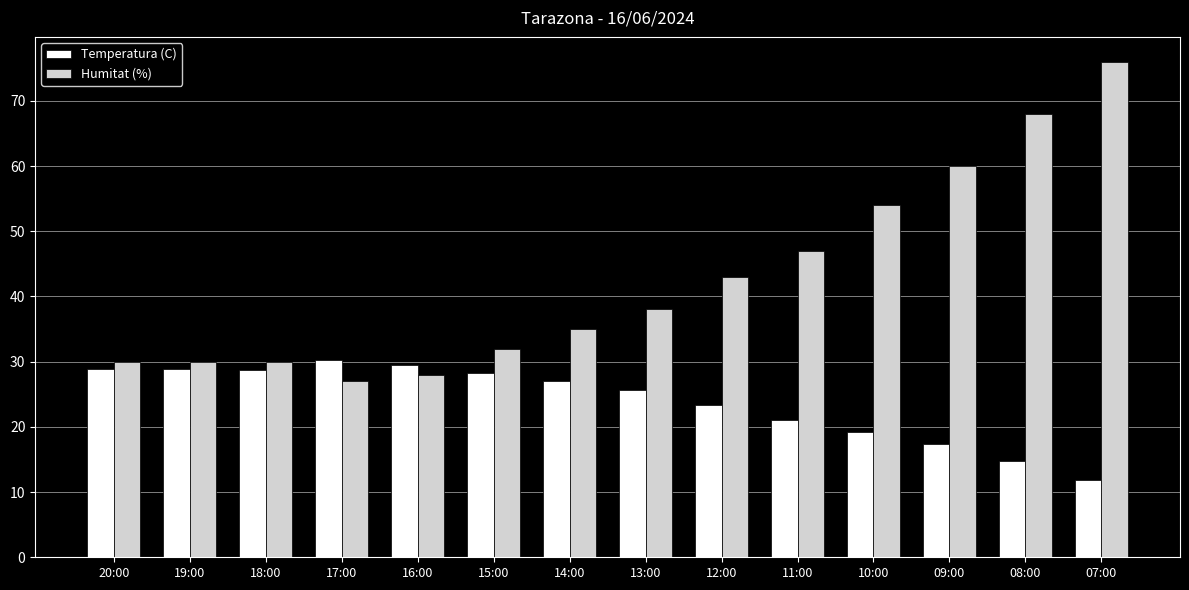

At which category is the sum across all series the highest?

07:00